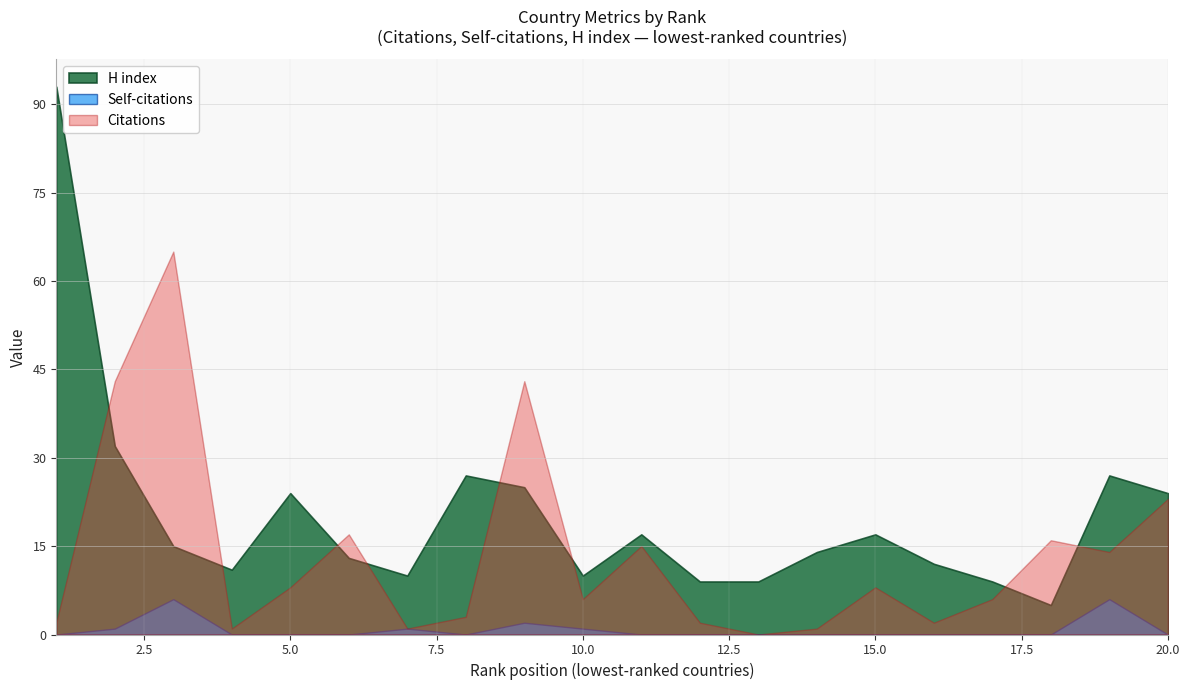

Is the value of Citations at 8 greater than the value of H index at 5?

No